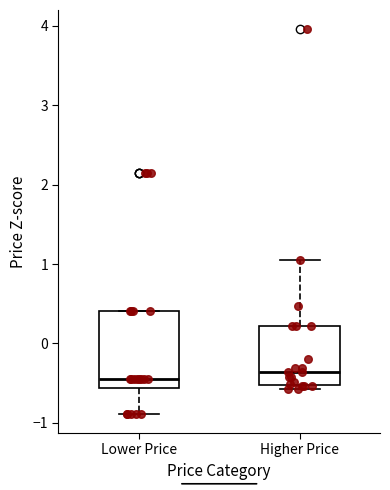

Where does the median line of the box for Higher Price sit on the y-axis? The values are not printed on the chart, so give them approximately, as read against the axis.

-0.4